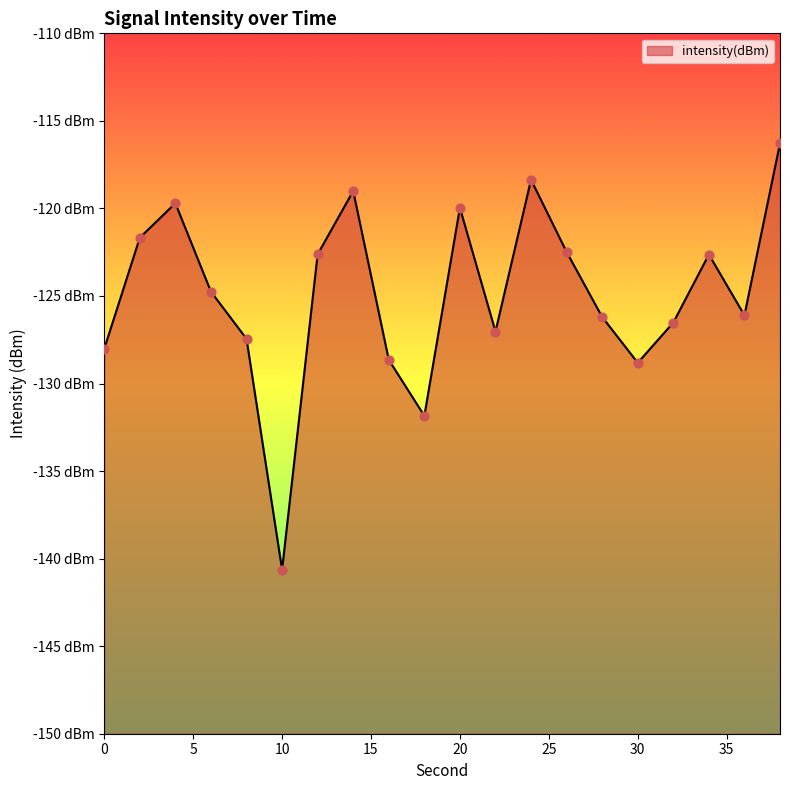

What is the change in value from 2 to 32?

-4.9